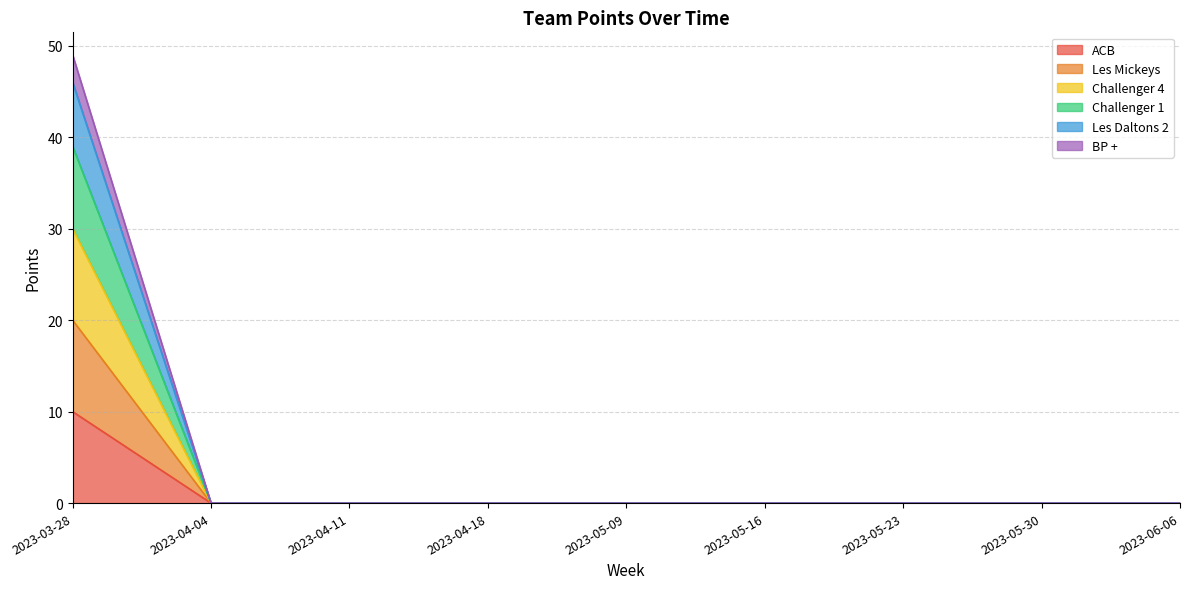

How many categories are shown in the chart?

9